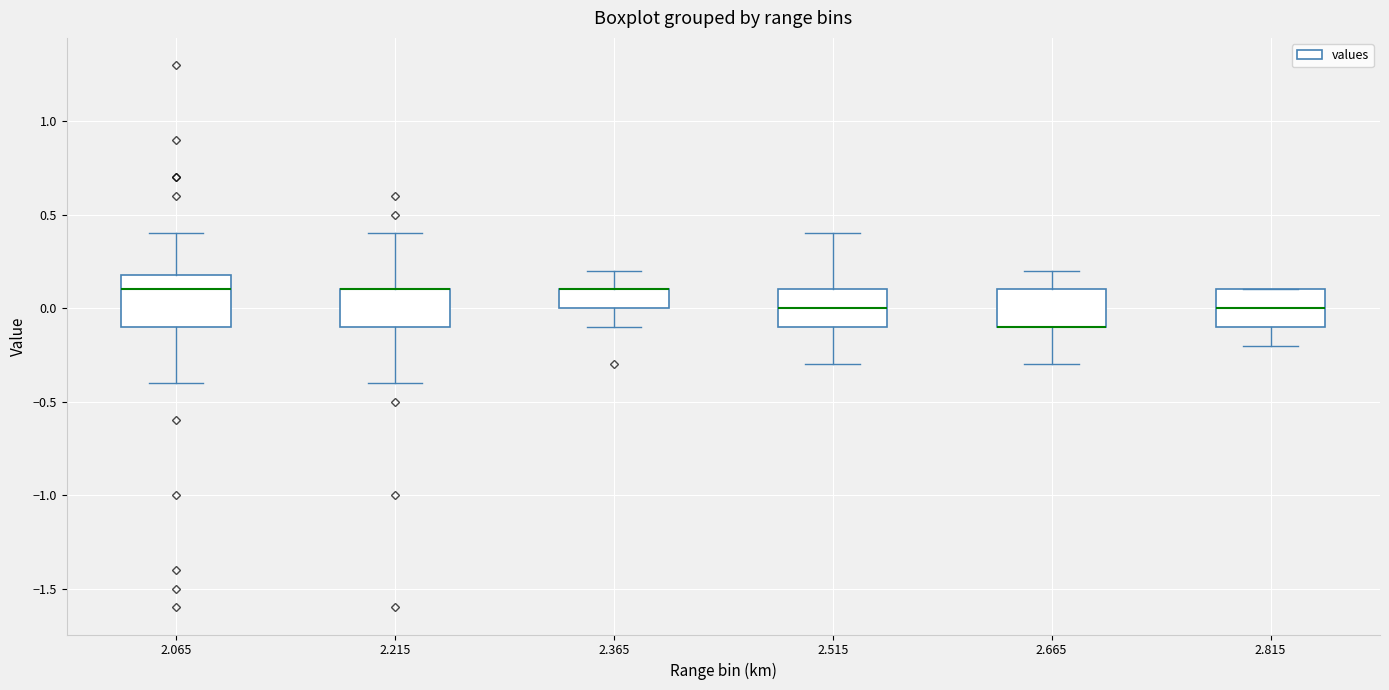

Reading left to right, transcribe this box plot: for each box, give where its median line is, the range the box spans, and where its two whiskers end, as read against the y-axis. The values are not printed on the chart, so give them approximately, as read against the axis.

2.065: median 0.1, box -0.1 to 0.2, whiskers -0.4 to 0.4
2.215: median 0.1 (drawn on the box's upper edge), box -0.1 to 0.1, whiskers -0.4 to 0.4
2.365: median 0.1 (drawn on the box's upper edge), box 0.0 to 0.1, whiskers -0.1 to 0.2
2.515: median 0.0, box -0.1 to 0.1, whiskers -0.3 to 0.4
2.665: median -0.1 (drawn on the box's lower edge), box -0.1 to 0.1, whiskers -0.3 to 0.2
2.815: median 0.0, box -0.1 to 0.1, whiskers -0.2 to 0.1